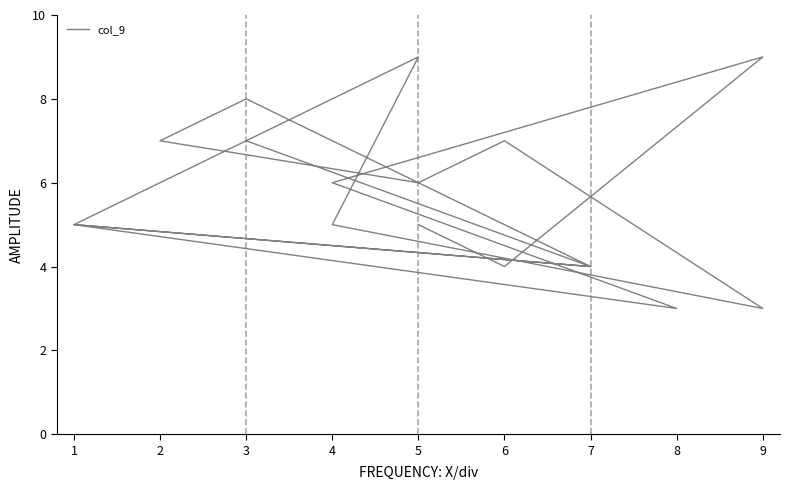

What is the sum of all values?

97